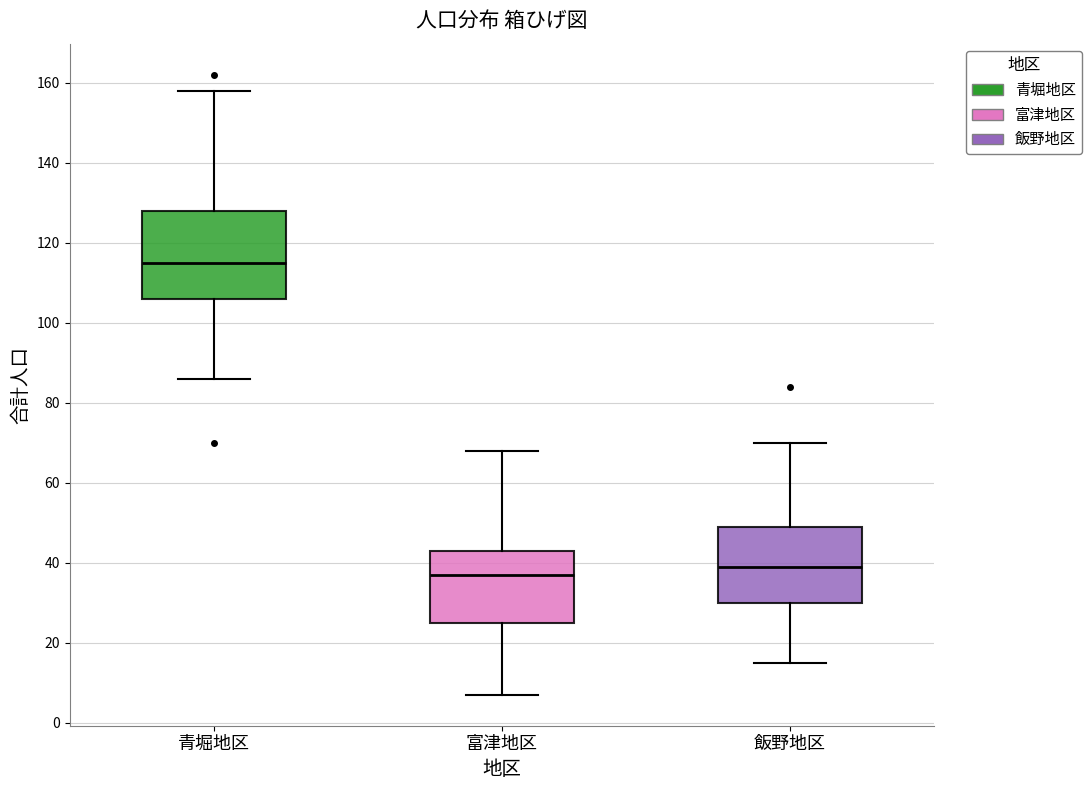

Reading left to right, transcribe this box plot: for each box, give where its median line is, the range the box spans, and where its two whiskers end, as read against the y-axis. The values are not printed on the chart, so give them approximately, as read against the axis.

青堀地区: median 116, box 106 to 128, whiskers 86 to 158
富津地区: median 38, box 26 to 44, whiskers 8 to 68
飯野地区: median 40, box 30 to 50, whiskers 16 to 70